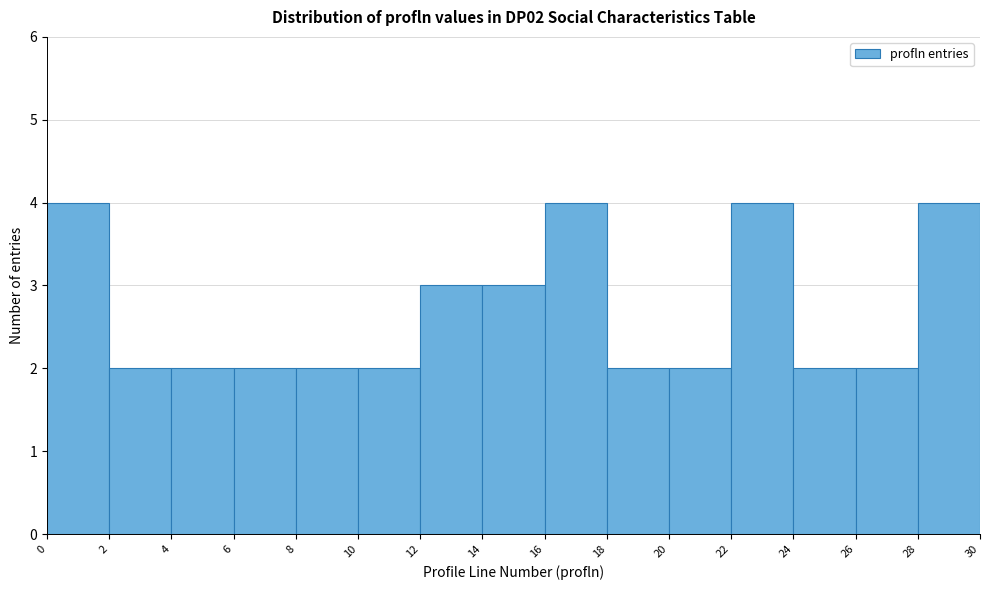

Reading left to right, transcribe this chart: for each bar, give the range it covers on the x-axis and its height. The values are not printed on the chart, so give them approximately, as read against the axis.

0 to 2: 4
2 to 4: 2
4 to 6: 2
6 to 8: 2
8 to 10: 2
10 to 12: 2
12 to 14: 3
14 to 16: 3
16 to 18: 4
18 to 20: 2
20 to 22: 2
22 to 24: 4
24 to 26: 2
26 to 28: 2
28 to 30: 4